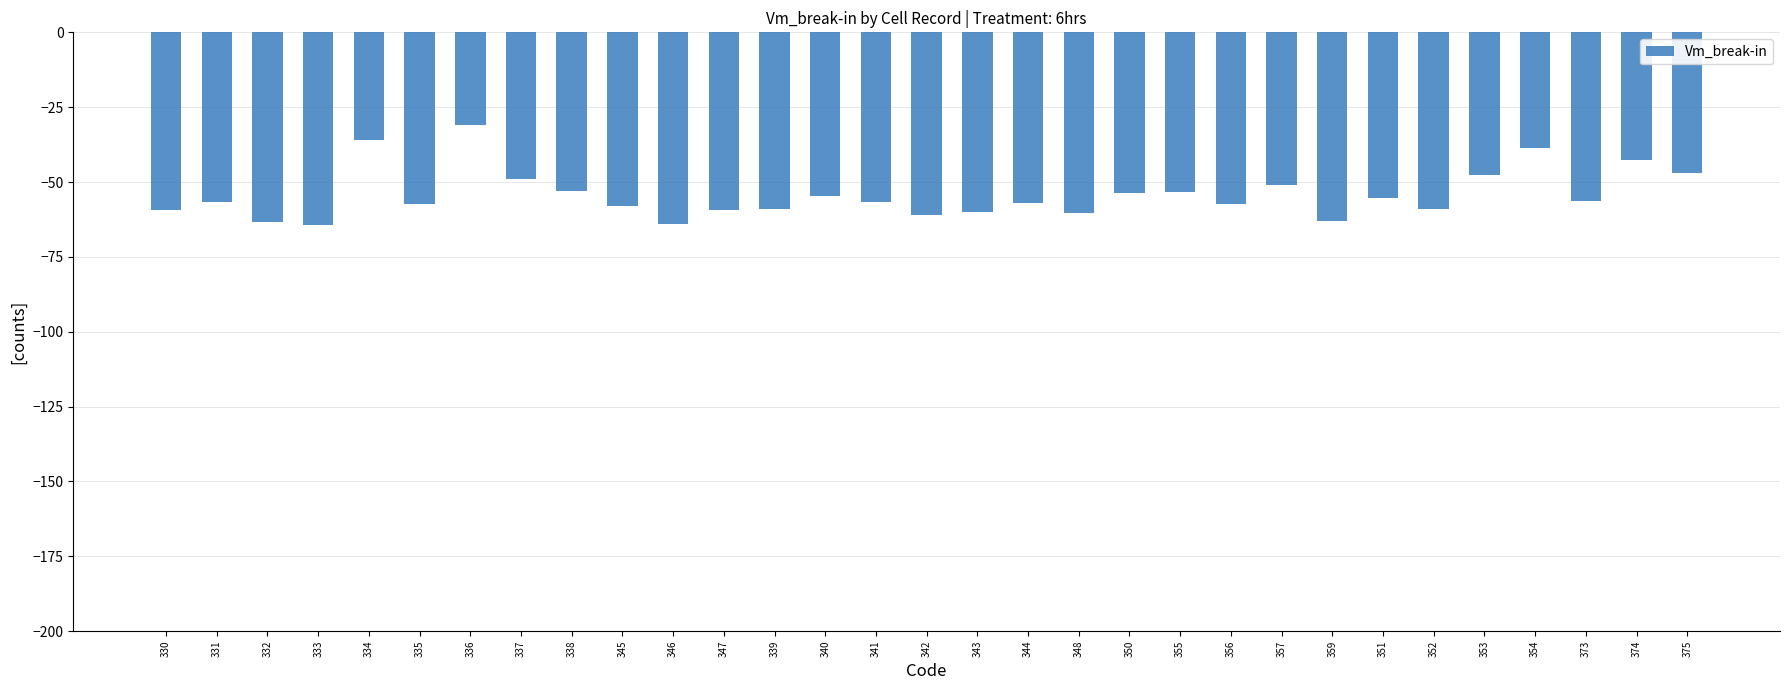

What is the greatest value displayed?

-30.9